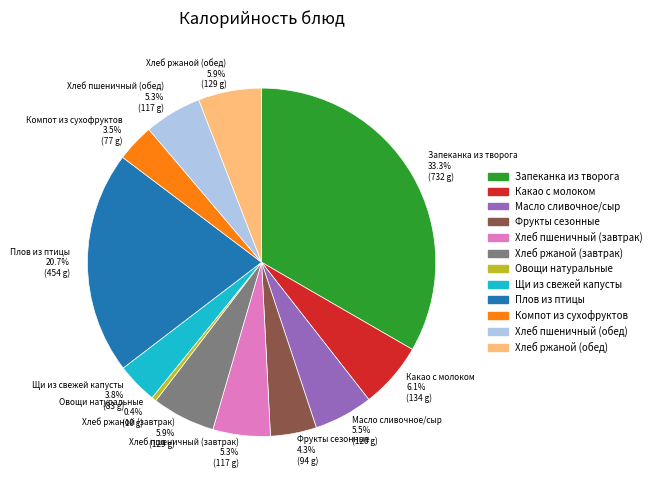

Is Хлеб ржаной (завтрак) the majority of the pie?

No